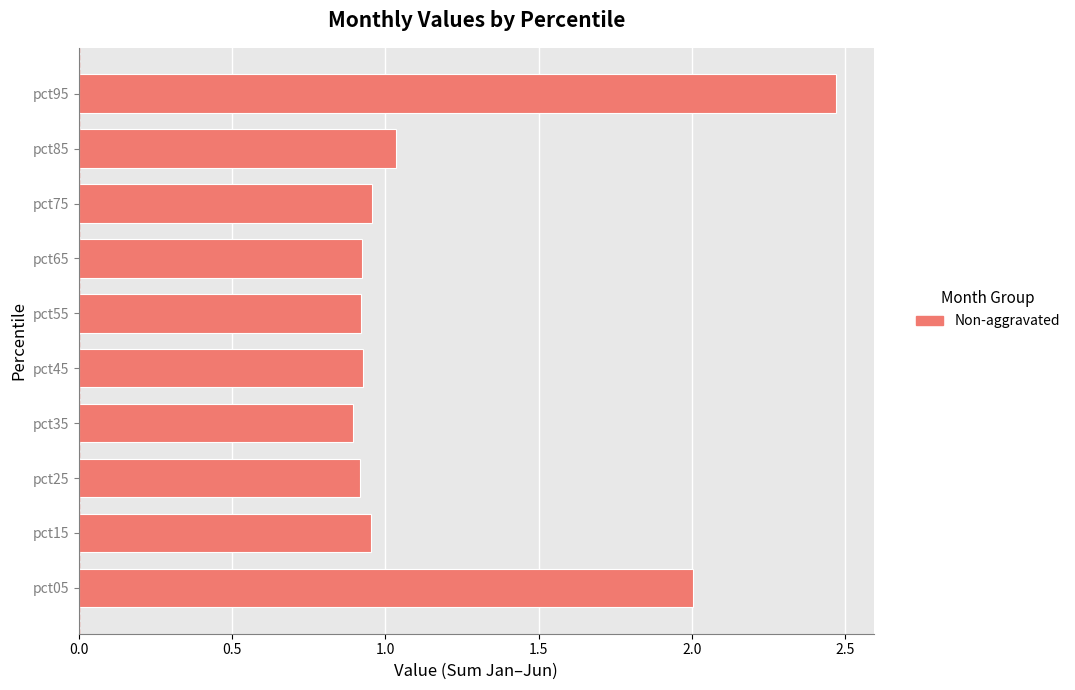

True or false: the data shows 0.6 at pct55.

False